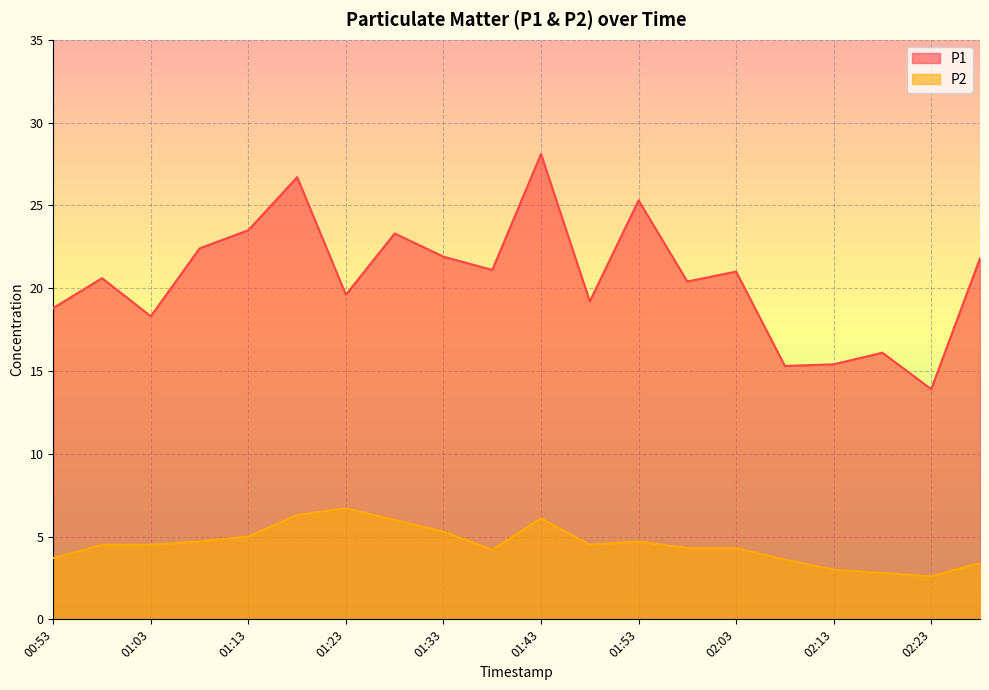

What is the difference between the highest and lowest values at 01:23?

12.9